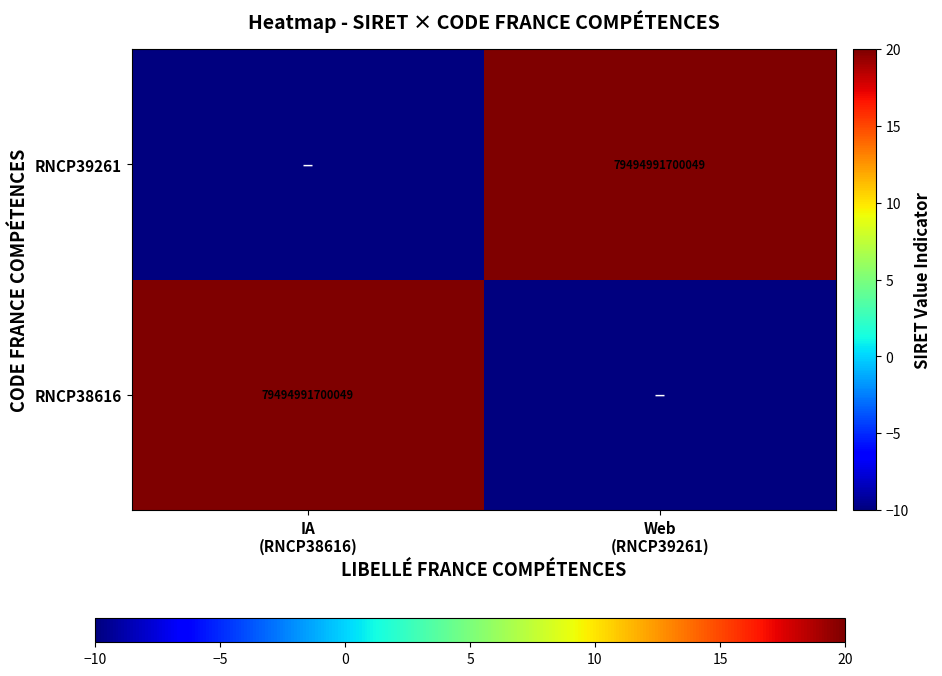

What is the maximum value shown in the chart?

20